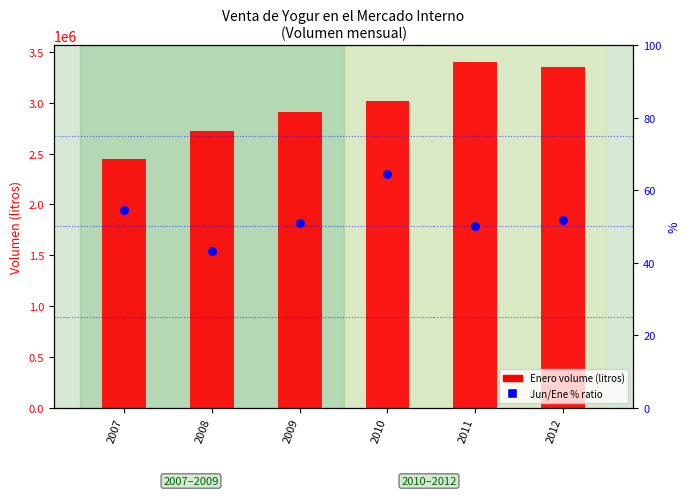

Which series contains the highest Y value?

Ene (volume)